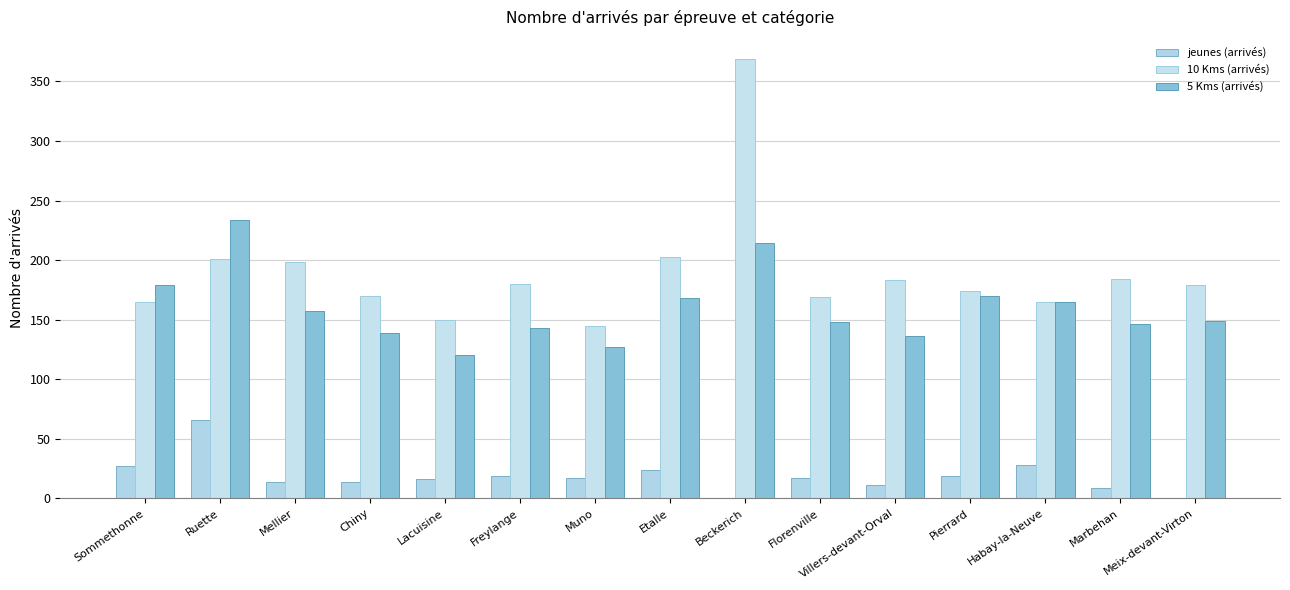

What is the value of the 10 Kms (arrivés) bar at the 12th from the left?

174